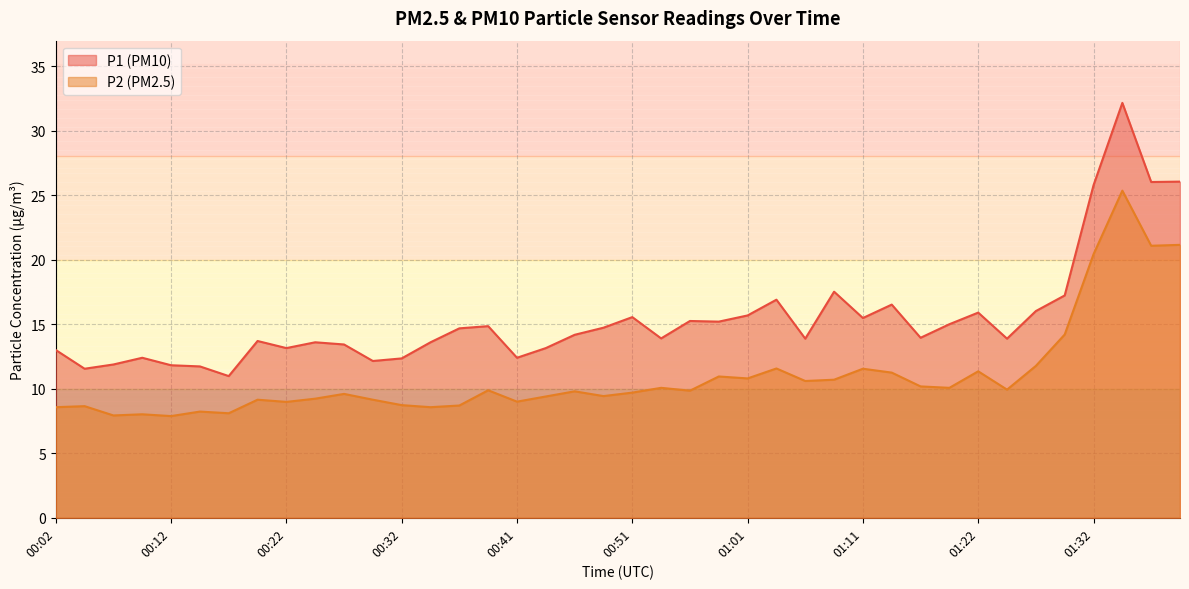

Between 00:24 and 00:41, which series saw the biggest shift?

P1